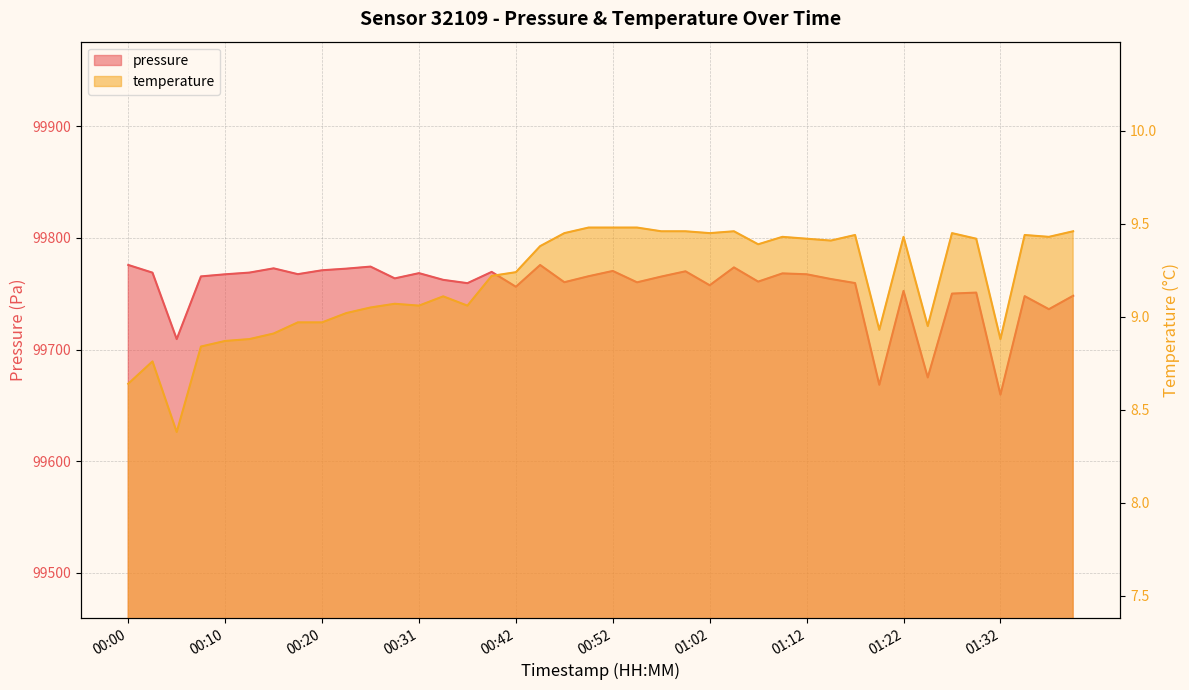

Which series has the largest range (max minus min)?

pressure